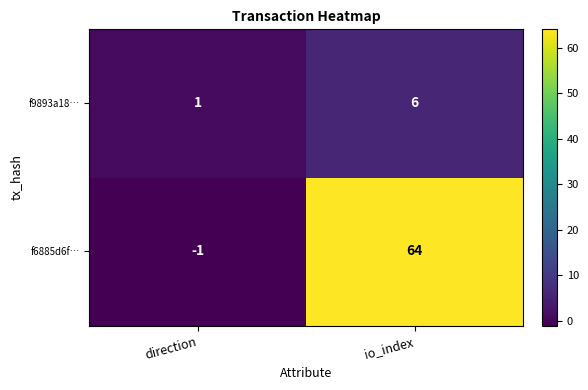

Which category has the highest value in the f6885d6f… series?

io_index